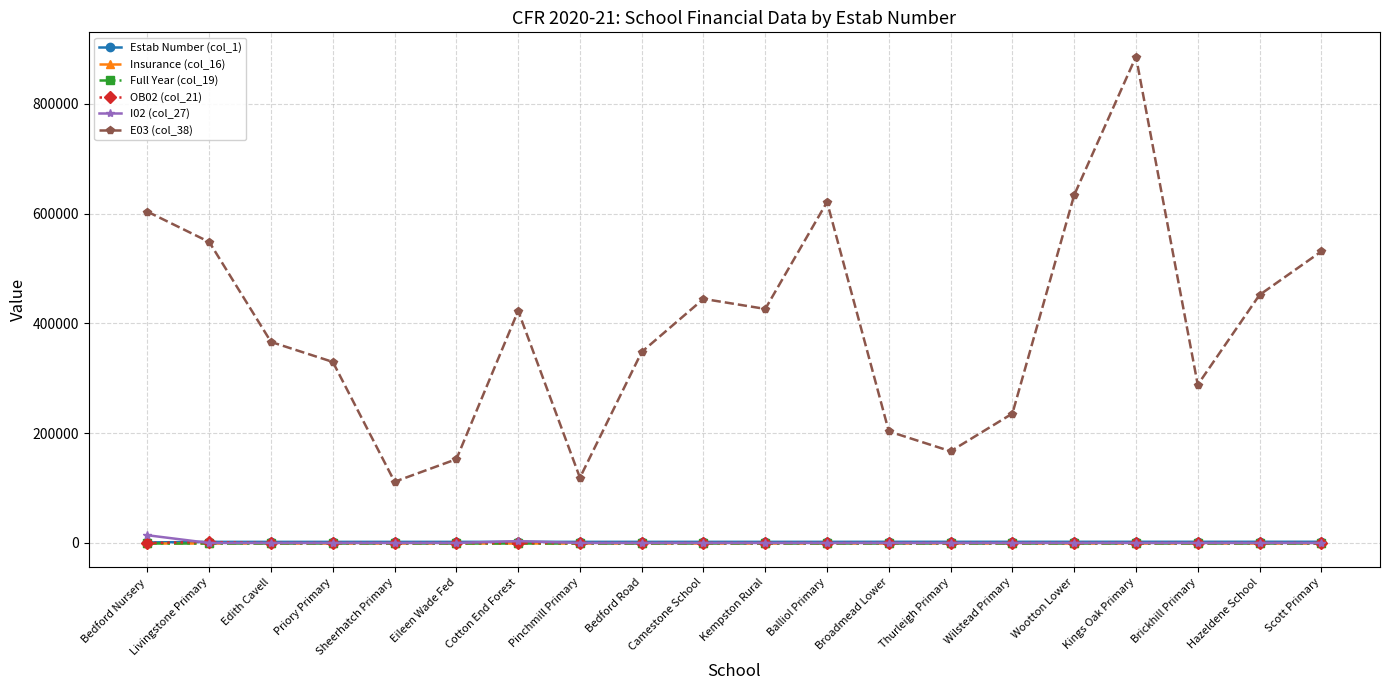

Which series changed the most between Wootton Lower and Hazeldene School?

E03 (col_38)